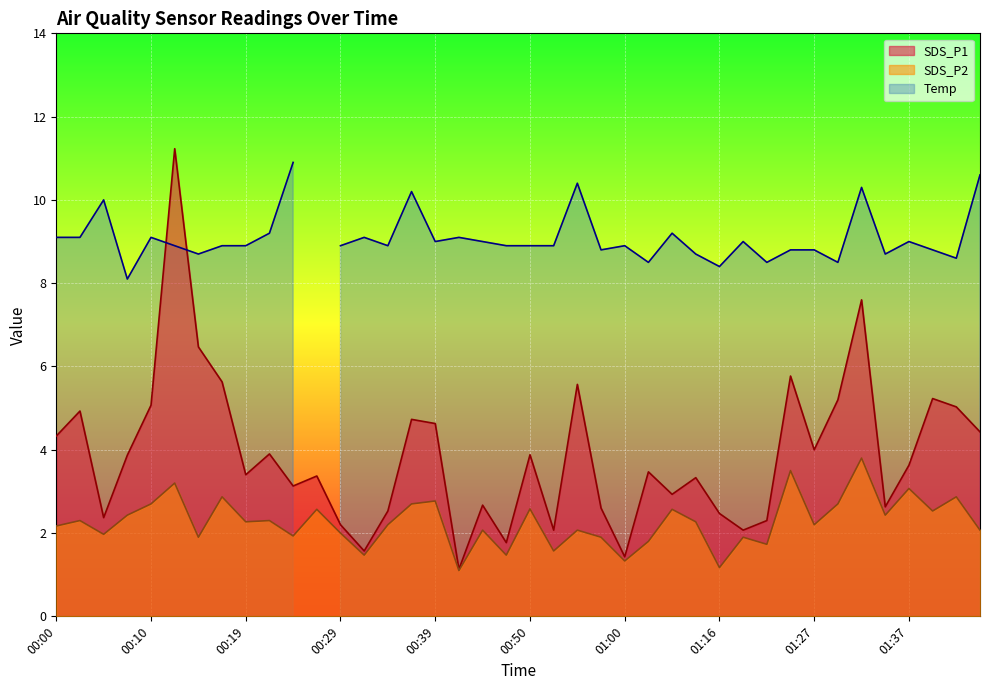

What is the difference between the SDS_P2 values at 01:32 and 01:34?

1.4